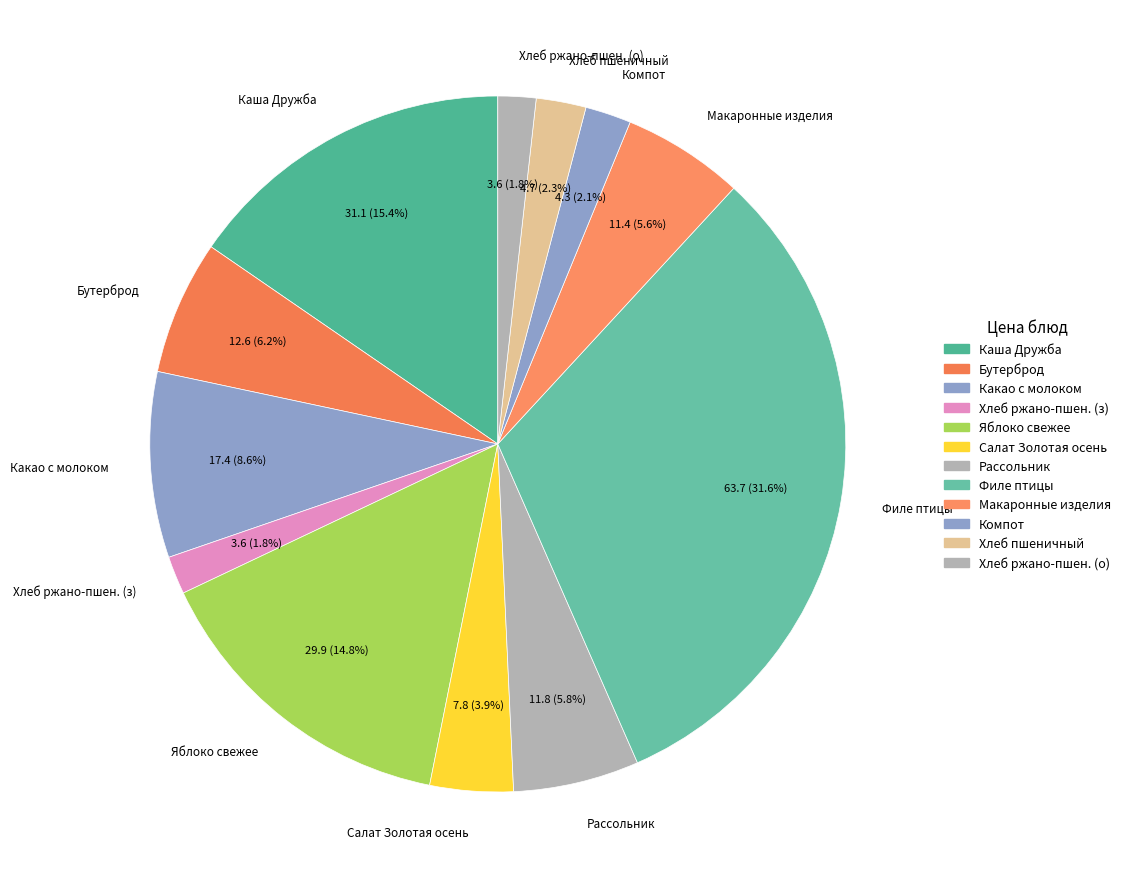

To the nearest percent, what is the average slice percentage?

8%